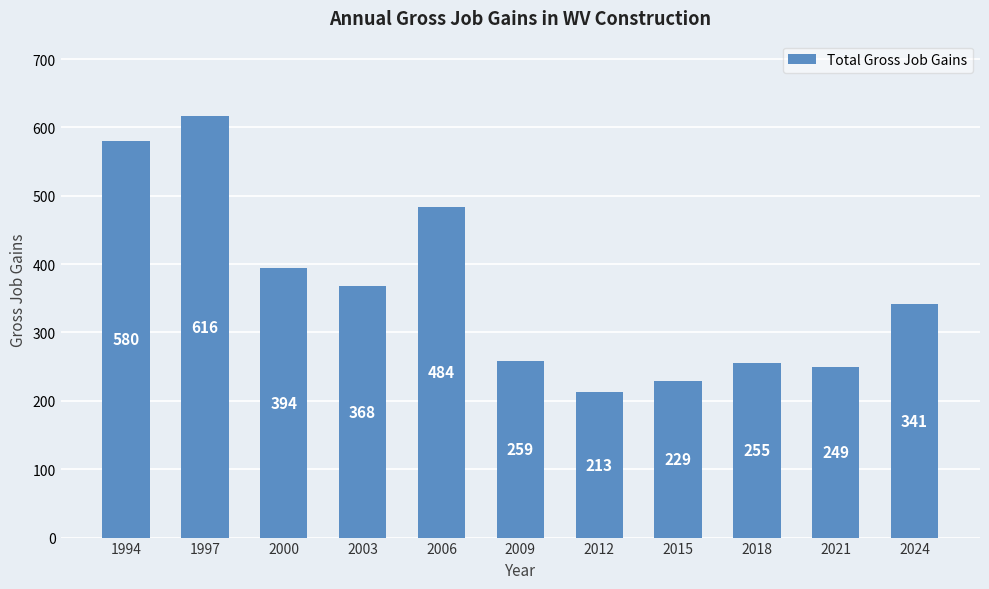

True or false: the data shows 368 at 2003.

True